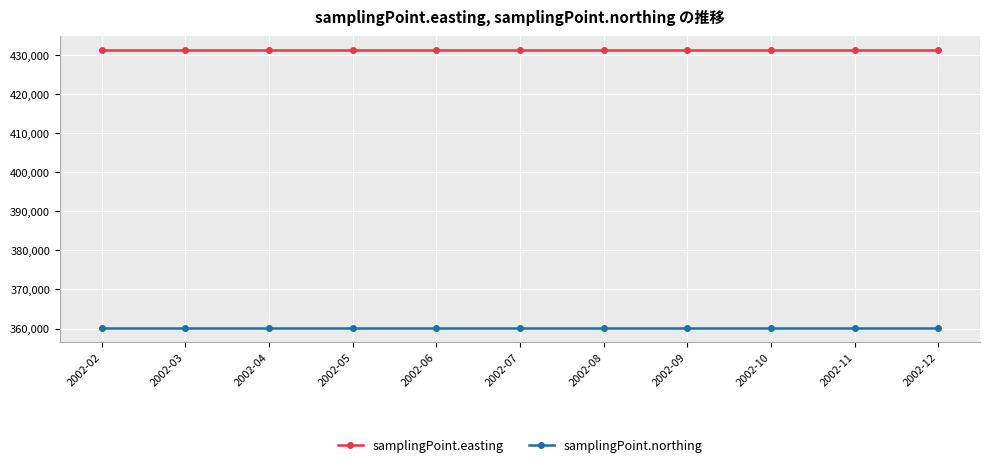

What are all the series names shown in the legend?

samplingPoint.easting, samplingPoint.northing